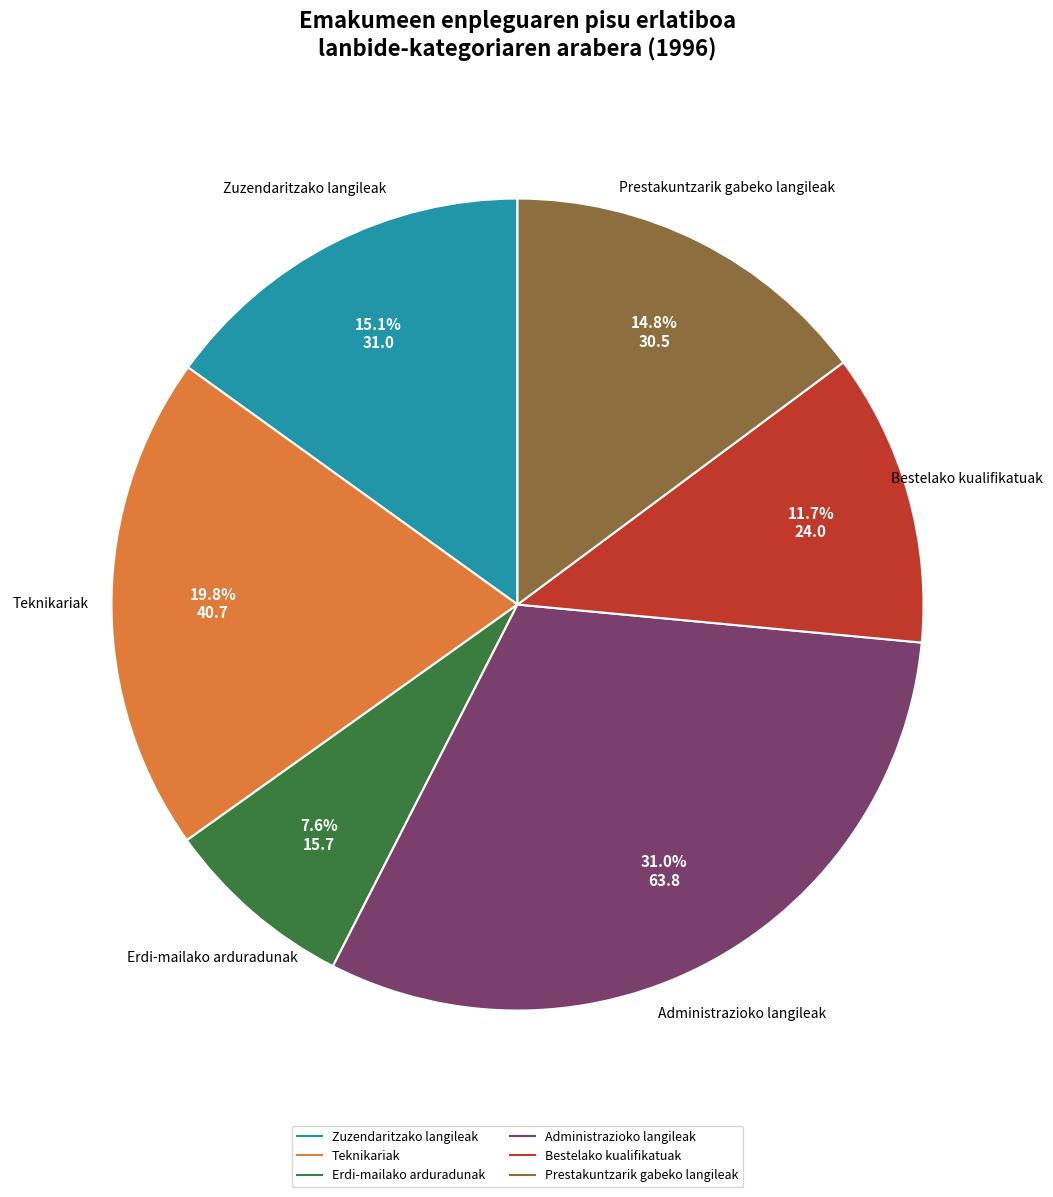

True or false: Administrazioko langileak accounts for 31% of the total.

True